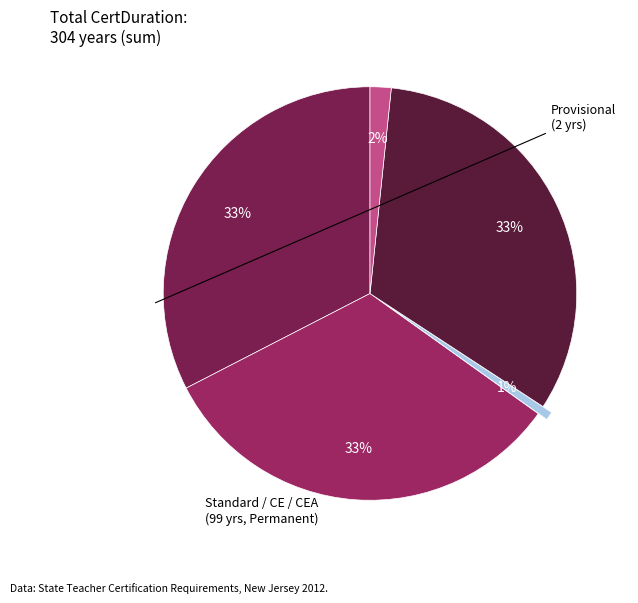

Count the number of slices in the pie.

5